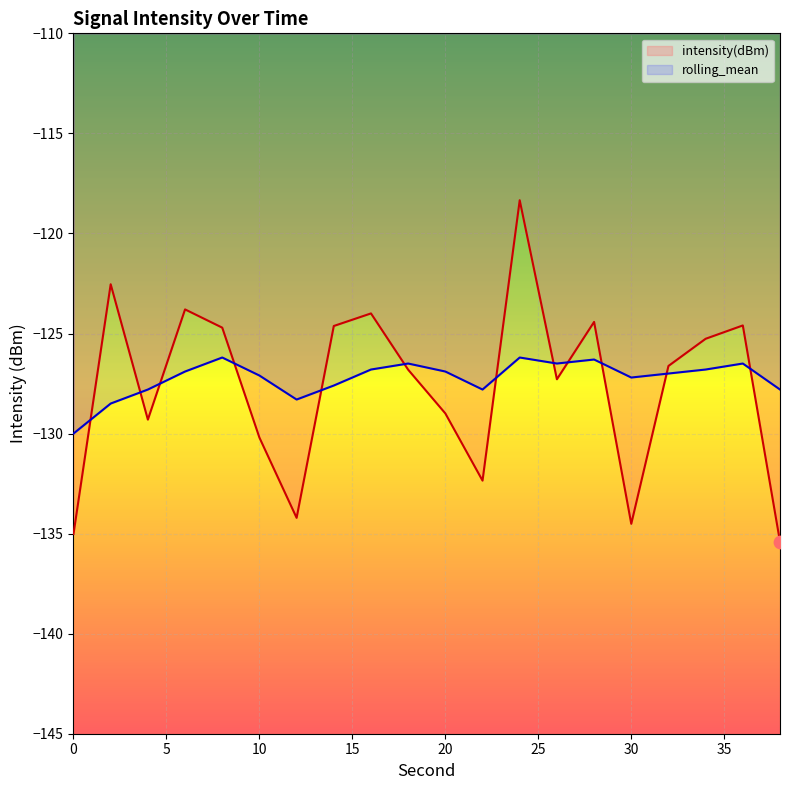

Which series contains the lowest Y value?

intensity(dBm)